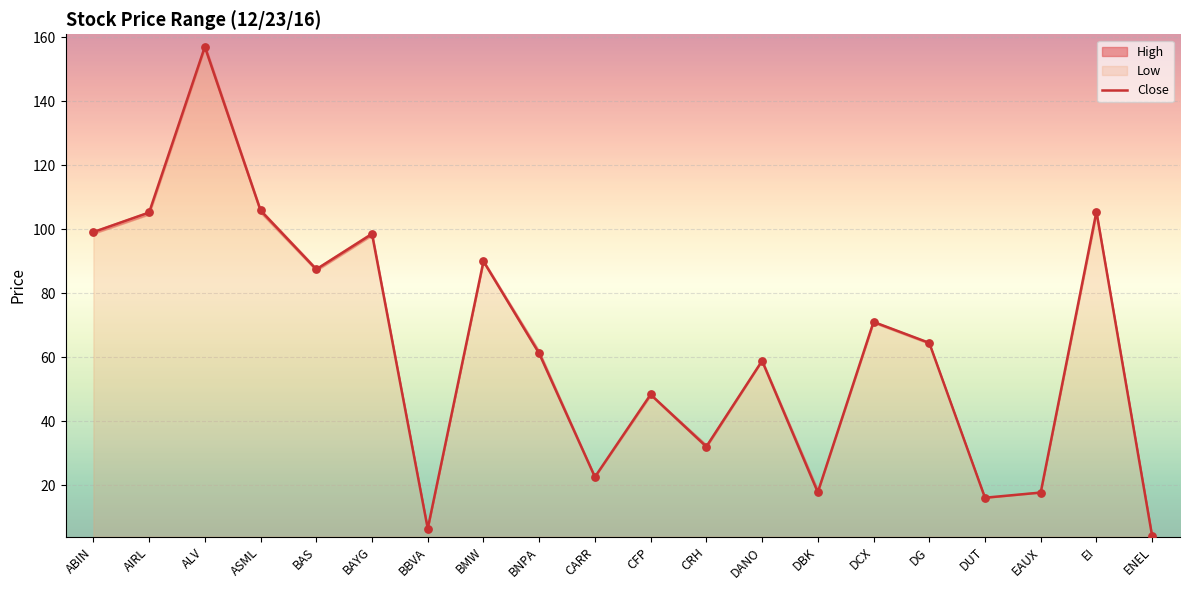

Which series contains the lowest Y value?

High